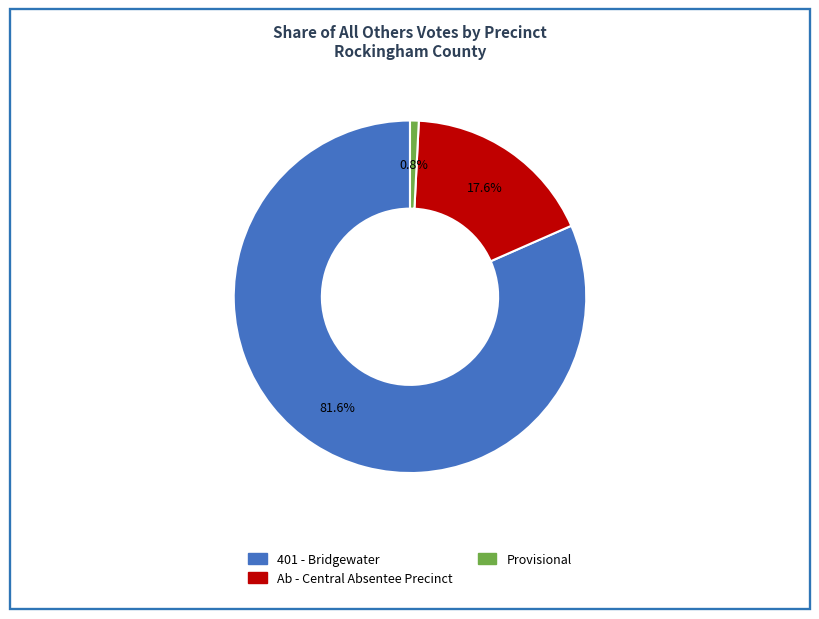

Which category has the biggest portion of the pie?

401 - Bridgewater